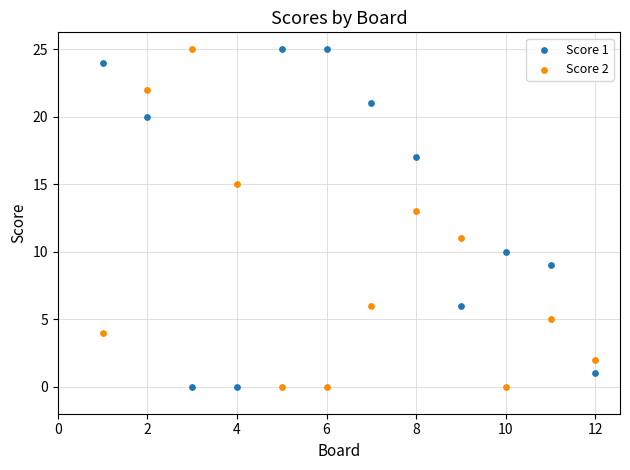

What is the X range (max minus min) for the scatter plot?

11